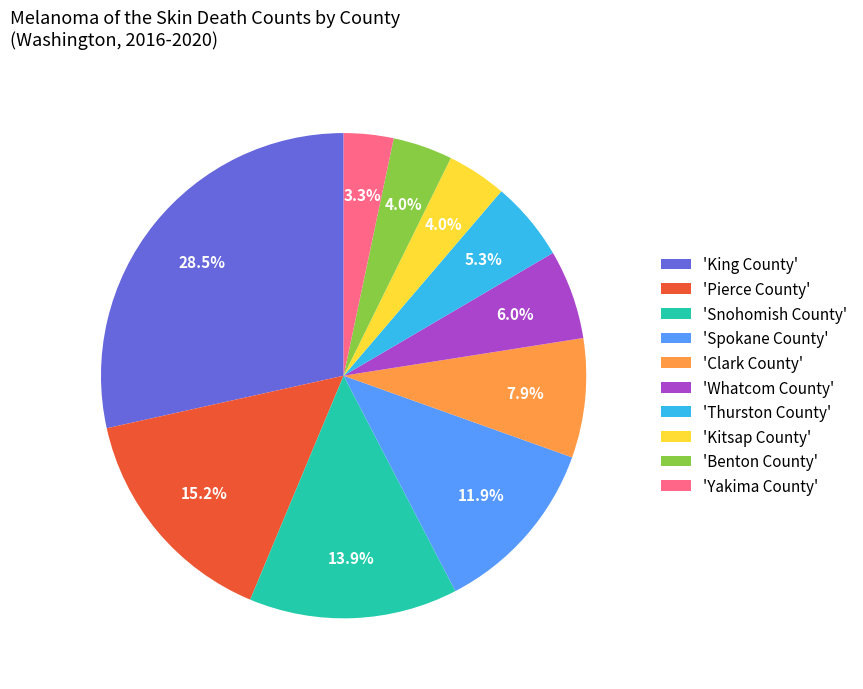

What portion of the pie excludes 'Whatcom County'?

94.0%